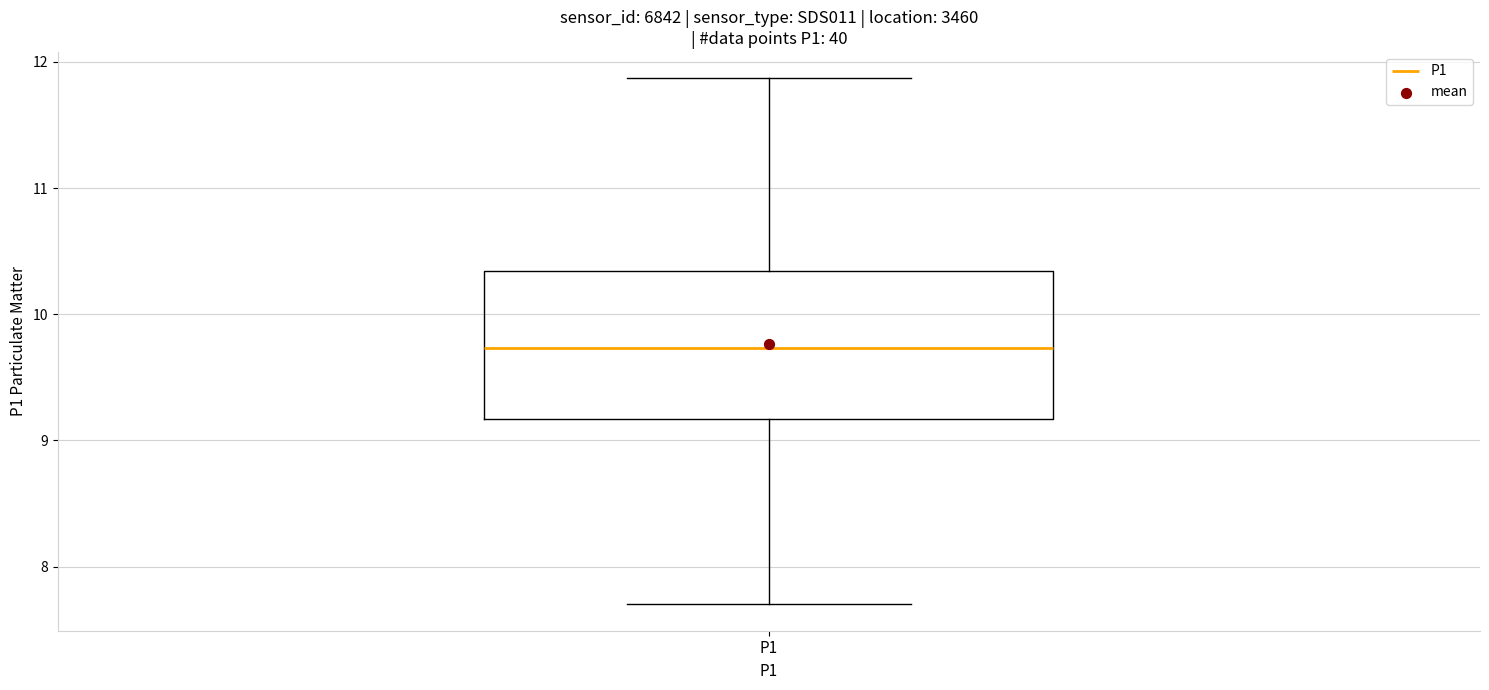

Read this box plot against the y-axis: the position of the median line, the range covered by the box, and the ends of both whiskers. The values are not printed on the chart, so give them approximately, as read against the axis.

median 9.7, box 9.2 to 10.3, whiskers 7.7 to 11.9